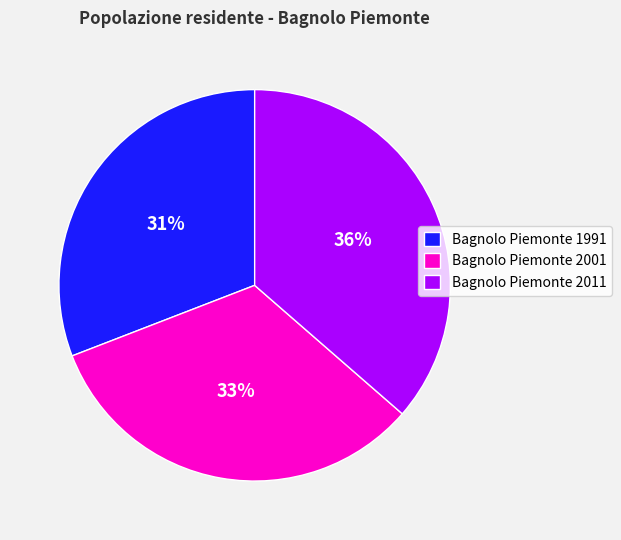

Is Bagnolo Piemonte 2011 the majority of the pie?

No